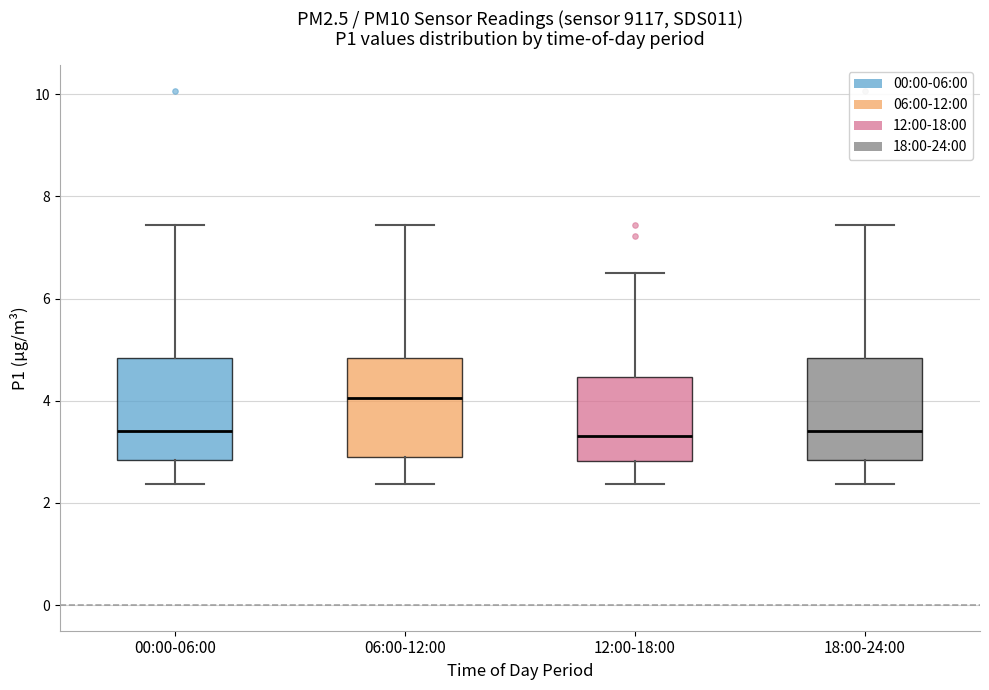

Where is the lower edge of the box for 00:00-06:00 on the y-axis? The values are not printed on the chart, so give them approximately, as read against the axis.

2.8